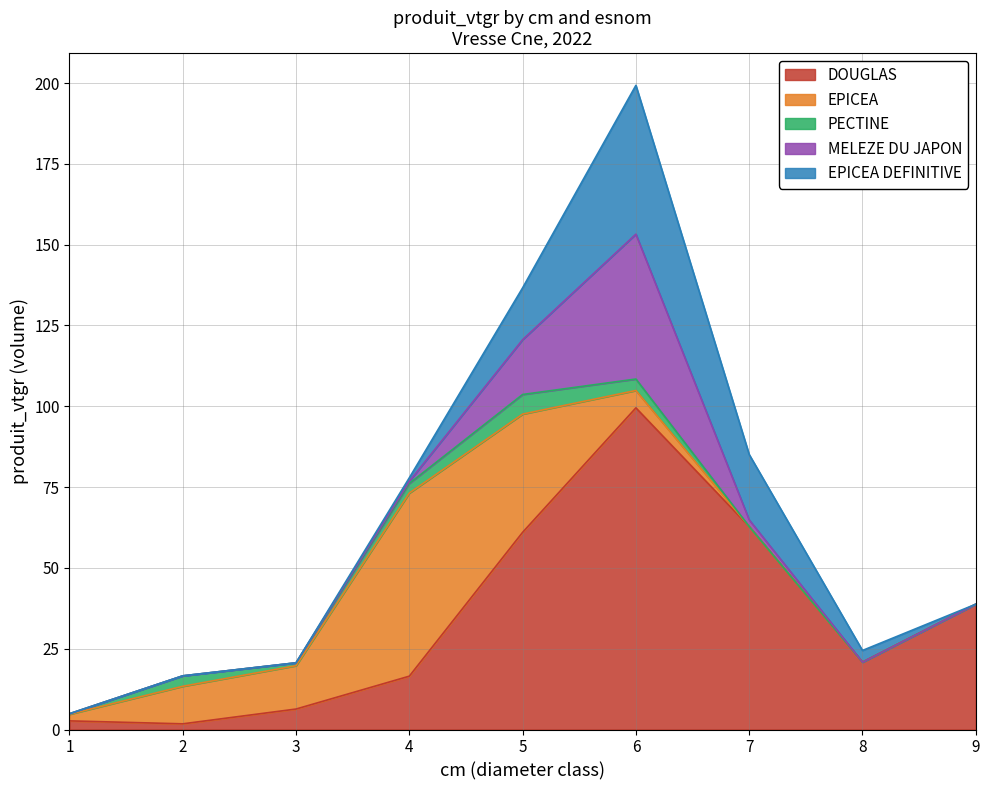

How many interior local peaks does the EPICEA DEFINITIVE series have?

1